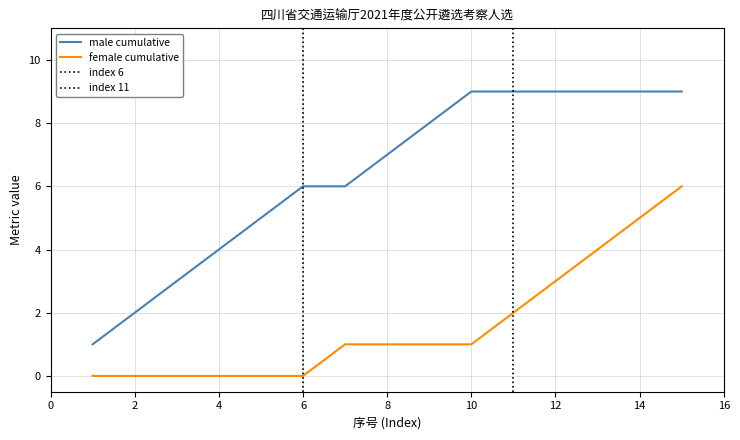

True or false: male_count and female_flag intersect in this chart.

False